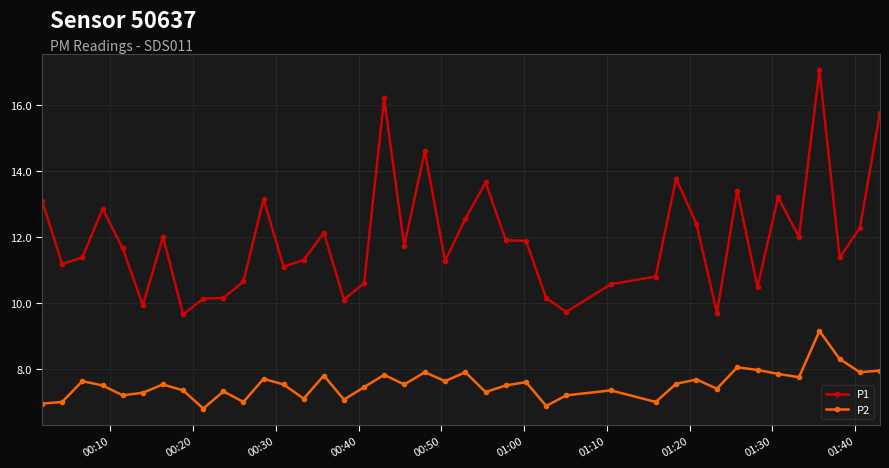

What is the average value of the P1 series?

11.9